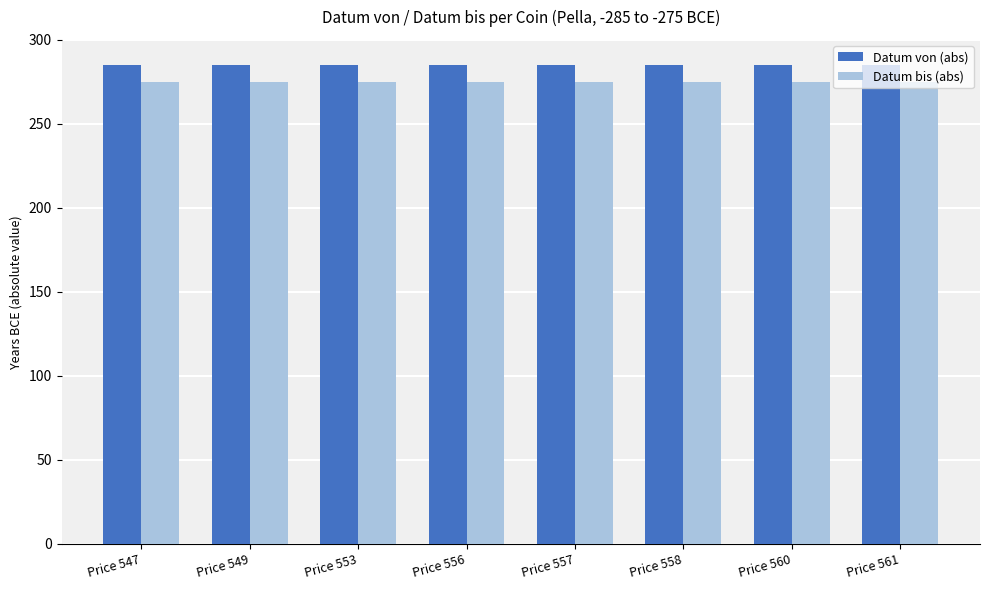

The value of Datum bis (abs) at Price 553 is 275. True or false?

True